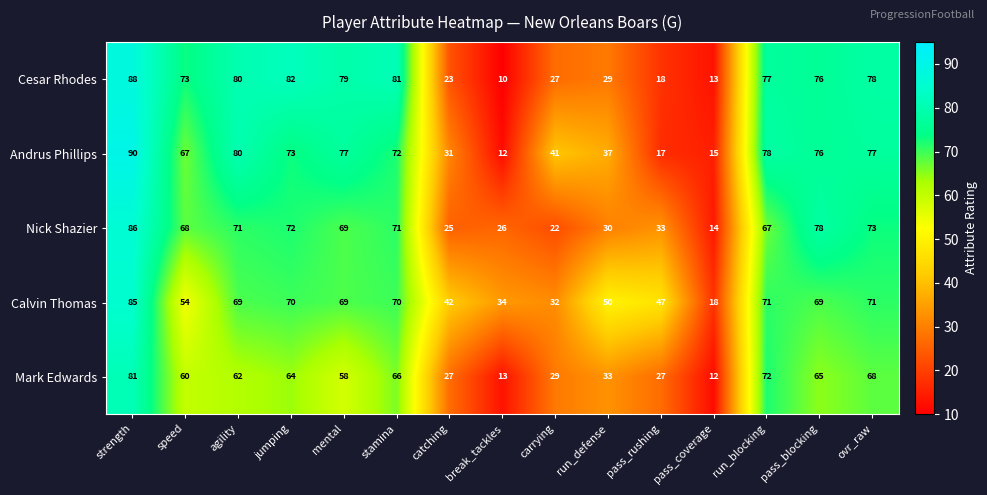

At which label does Mark Edwards reach its minimum?

pass_coverage